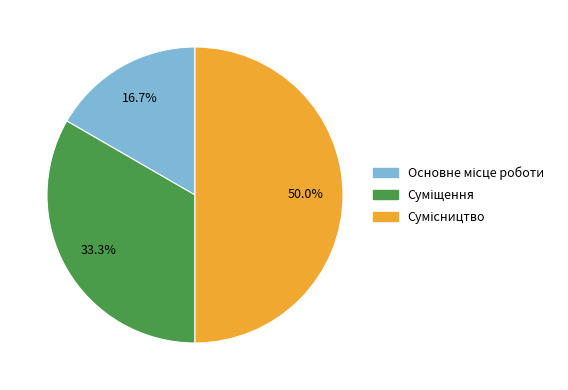

Is it true that Сумісництво is 50% of the pie?

True